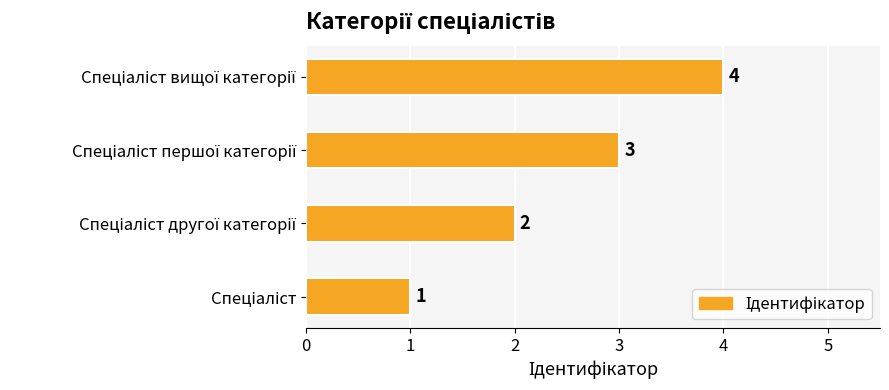

What is the greatest value displayed?

4